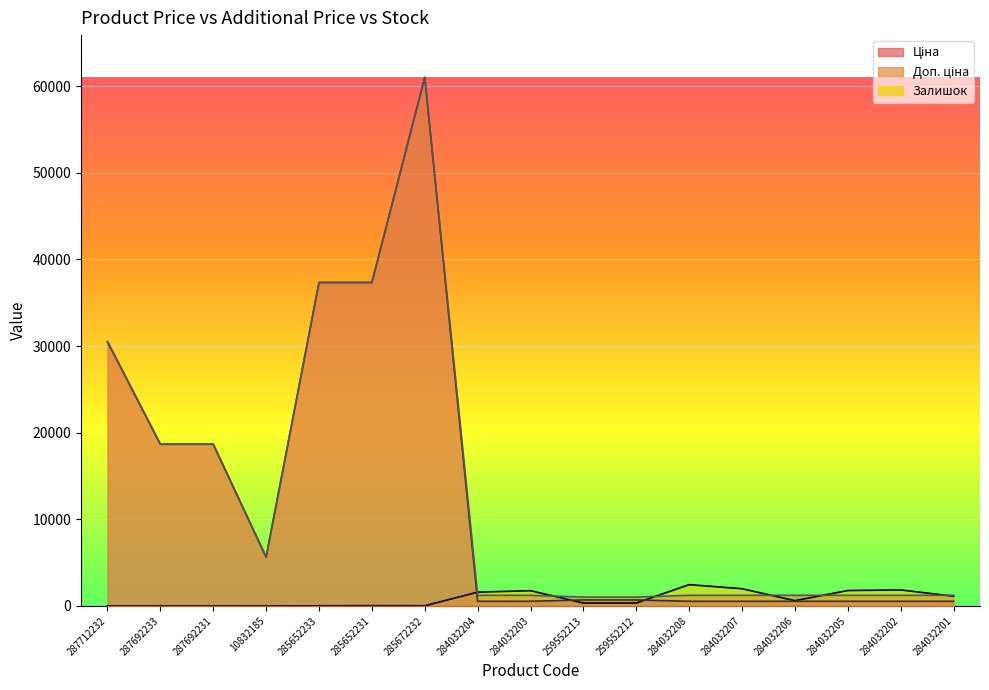

How many interior local valleys does the Ціна series have?

1